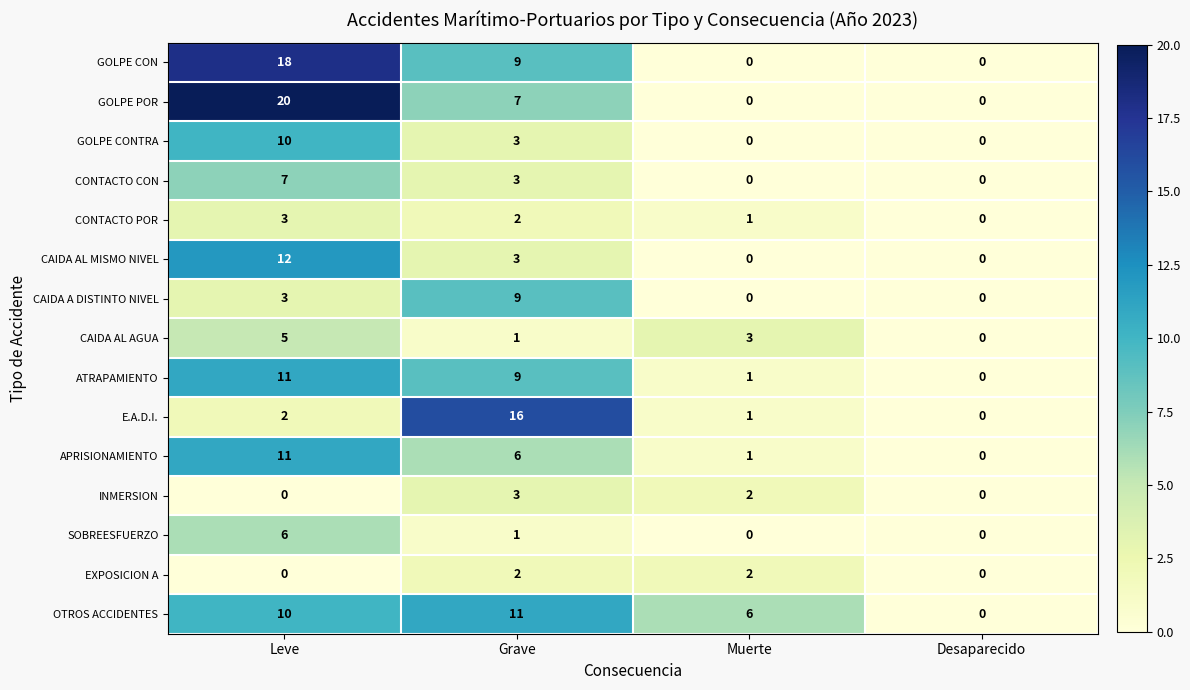

What is the sum of all CAIDA A DISTINTO NIVEL values?

12